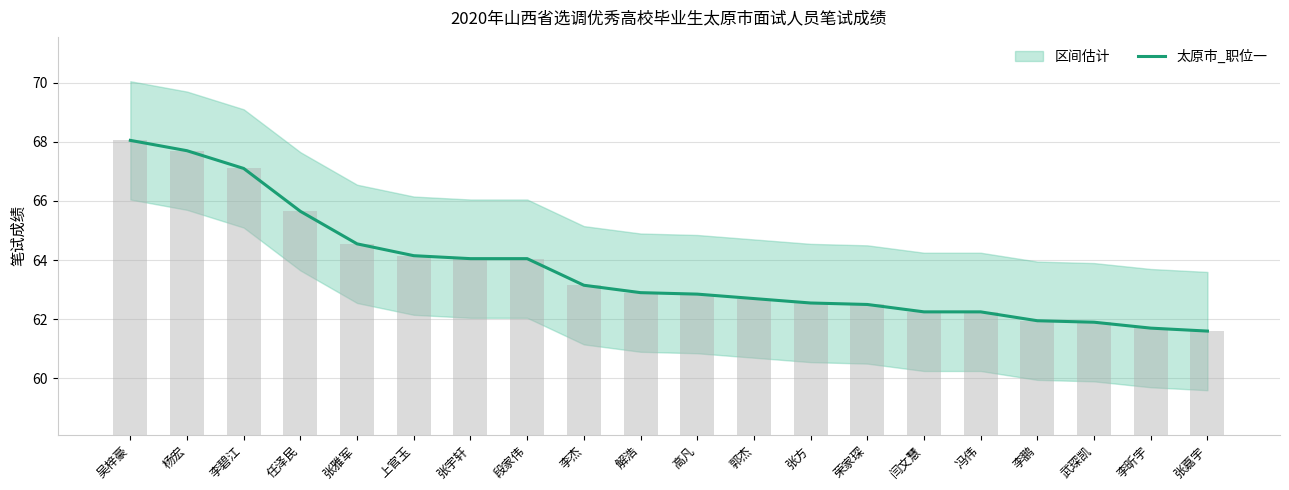

Which label corresponds to the smallest value in the chart?

张嘉宇